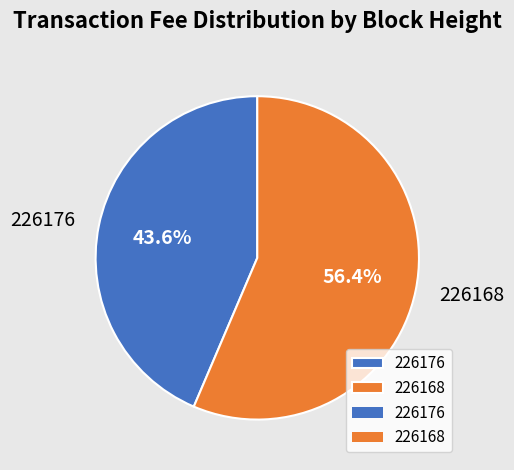

The 226168 slice represents 56% of the pie. True or false?

True